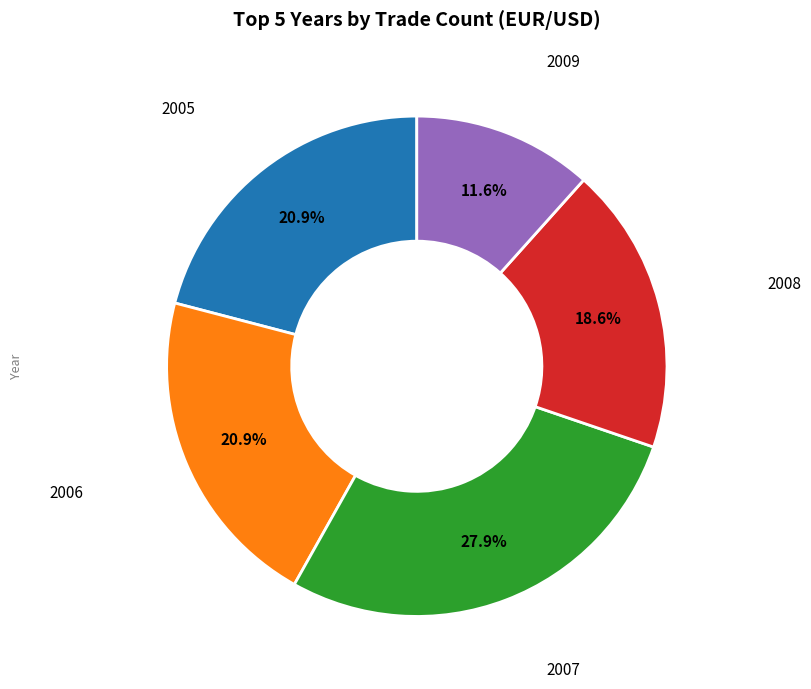

How many slices are in this pie chart?

5